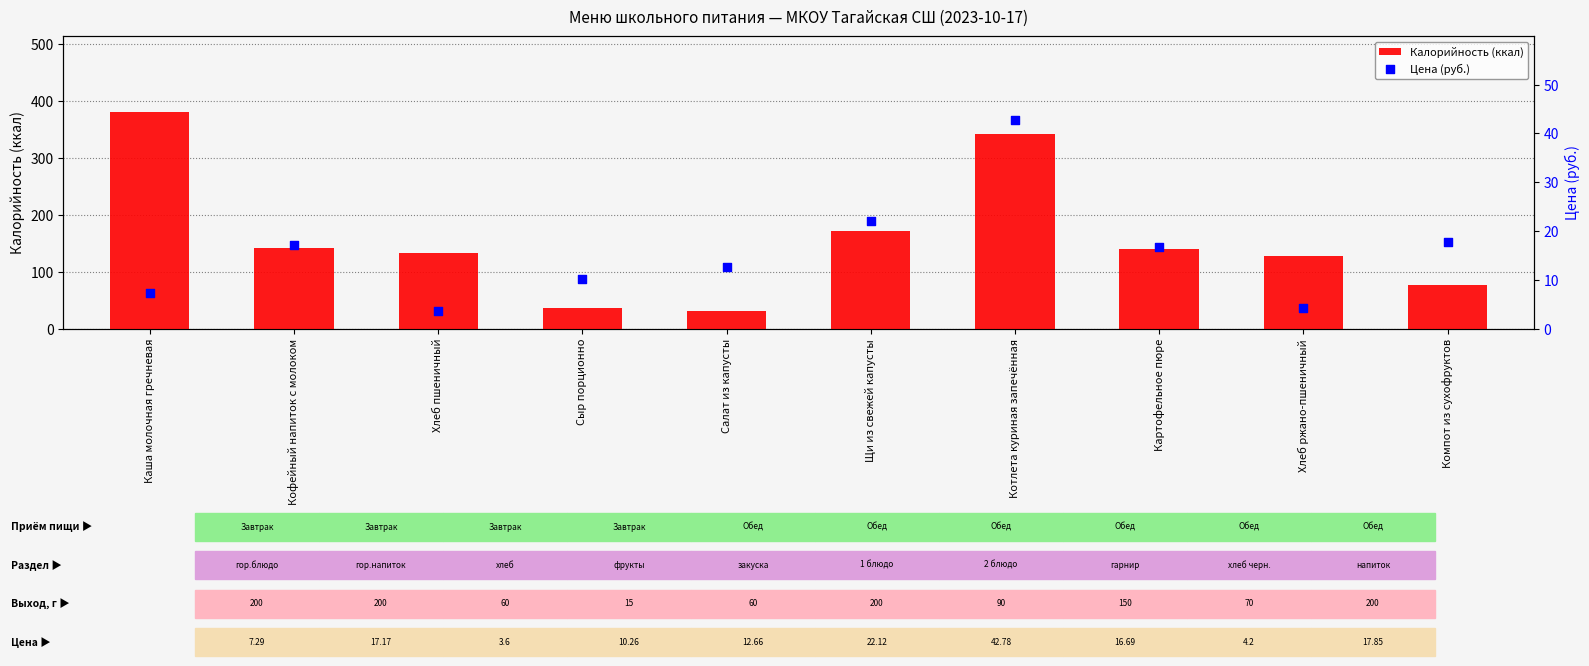

What is the total value across all series at Котлета куриная запечённая?

384.2